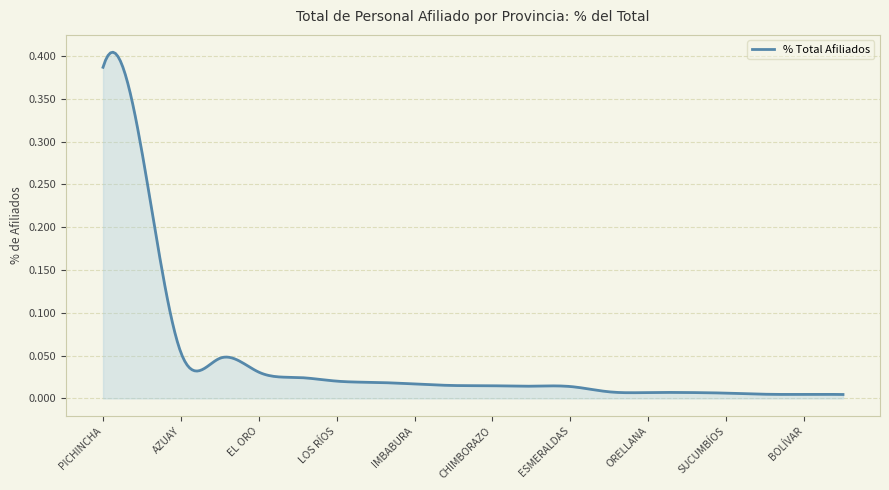

Reading left to right, list all the values displayed in this chart.

PICHINCHA=0.4	GUAYAS=0.3	AZUAY=0.1	MANABÍ=0.0	EL ORO=0.0	TUNGURAHUA=0.0	LOS RÍOS=0.0	LOJA=0.0	IMBABURA=0.0	COTOPAXI=0.0	CHIMBORAZO=0.0	SANTO DOMINGO=0.0	ESMERALDAS=0.0	SANTA ELENA=0.0	ORELLANA=0.0	CAÑAR=0.0	SUCUMBÍOS=0.0	CARCHI=0.0	BOLÍVAR=0.0	MORONA SANTIAGO=0.0